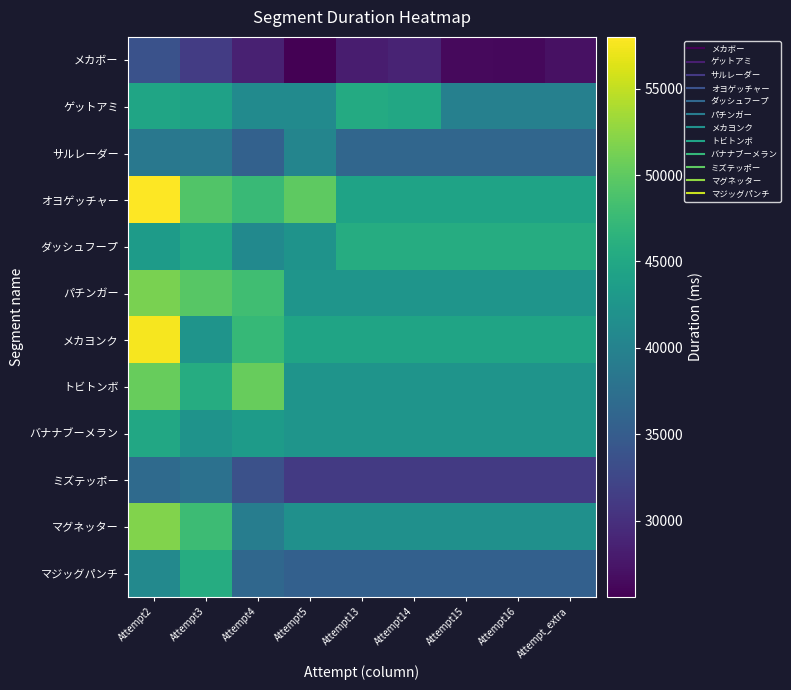

What is the total value across all series at Attempt_extra?

473526